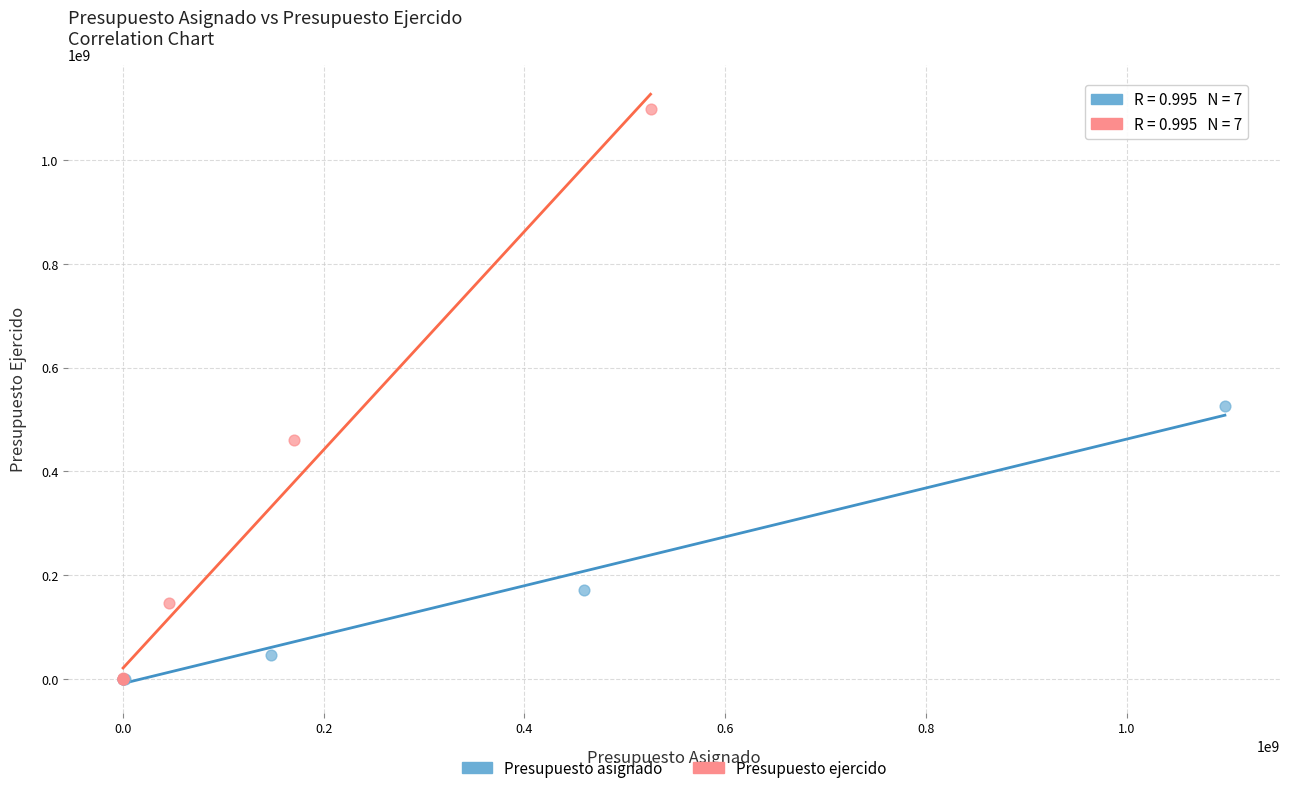

Which series has the largest Y range (max minus min)?

Presupuesto ejercido